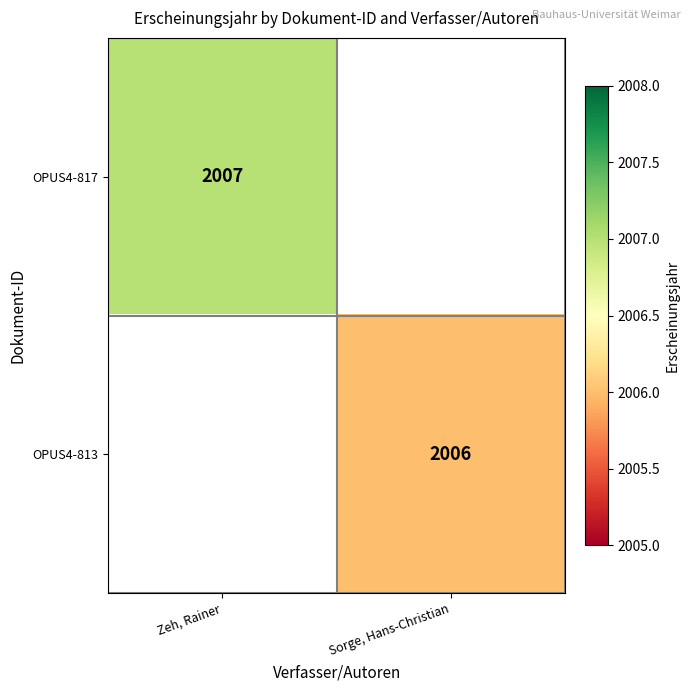

The OPUS4-817 series shows 2007 at Zeh, Rainer. True or false?

True